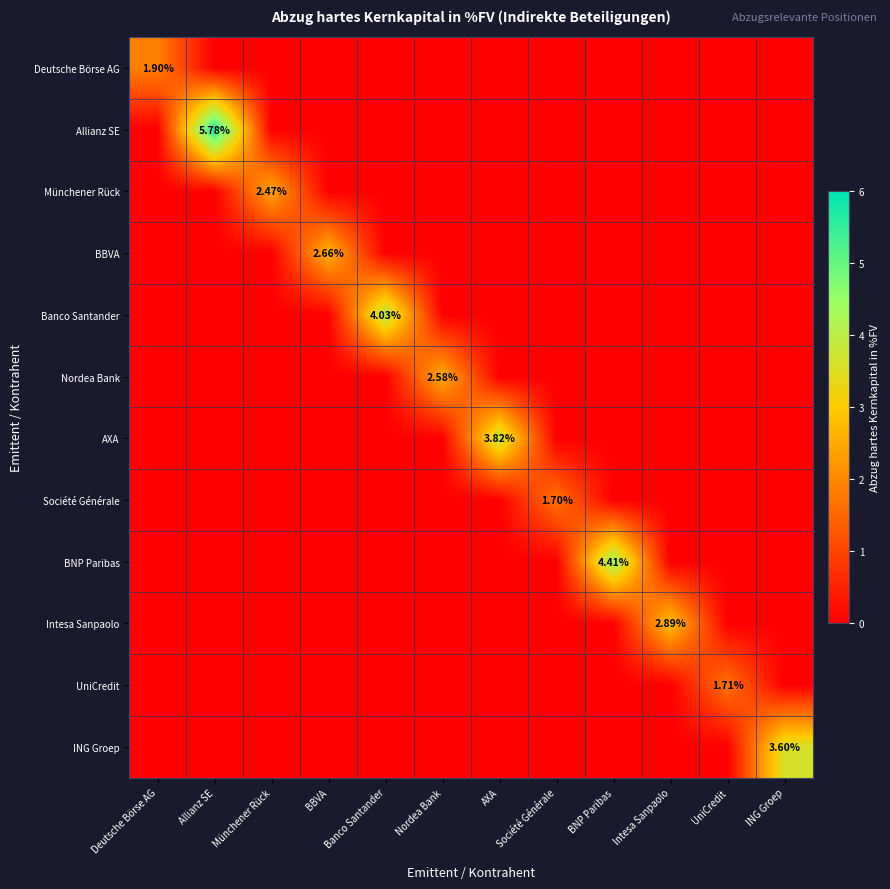

Which series has the largest total across all categories?

Allianz SE